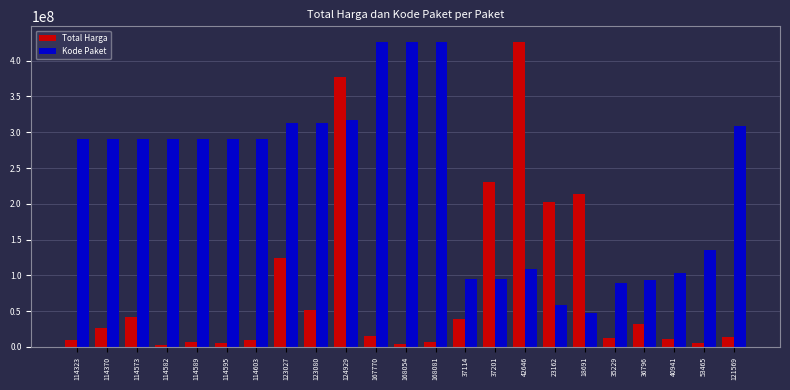

At which category is the sum across all series the highest?

124929